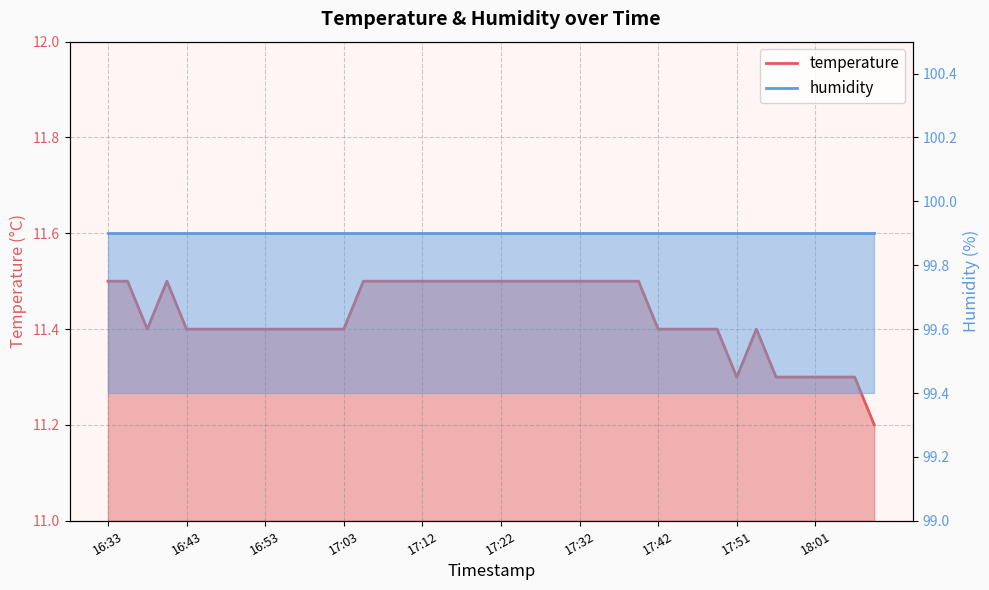

How many categories are shown in the chart?

40